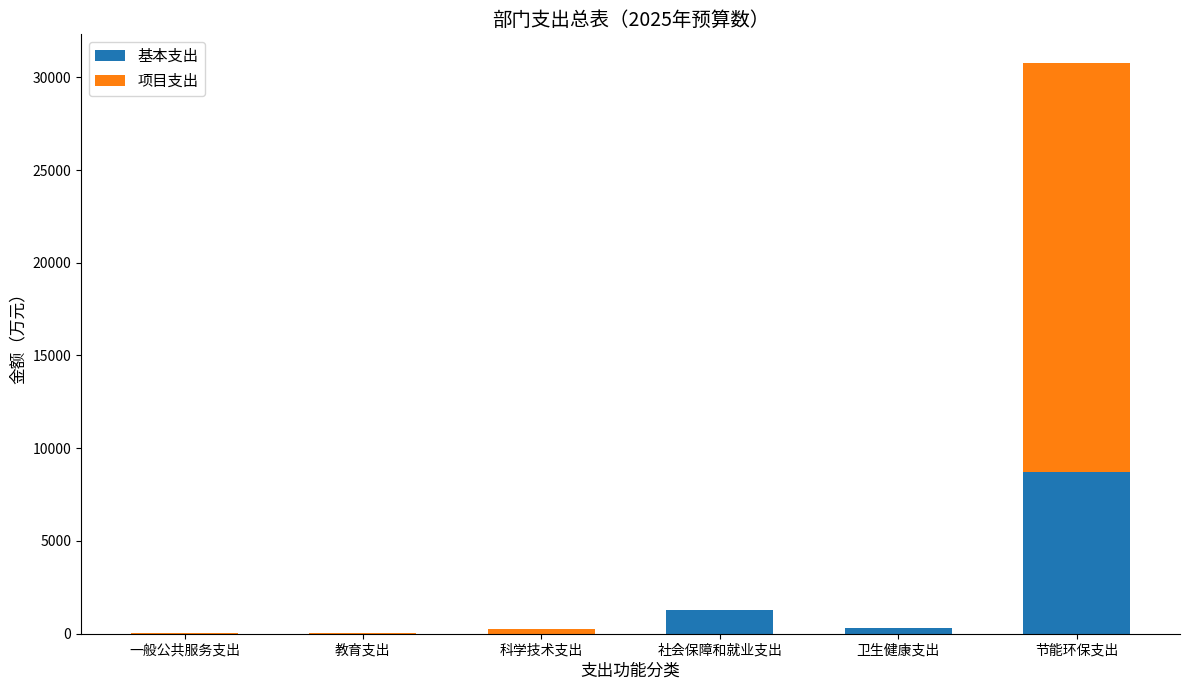

Reading left to right, what are the values for 基本支出?

一般公共服务支出=0.0	教育支出=0.0	科学技术支出=0.0	社会保障和就业支出=1253.8	卫生健康支出=290.4	节能环保支出=8697.0